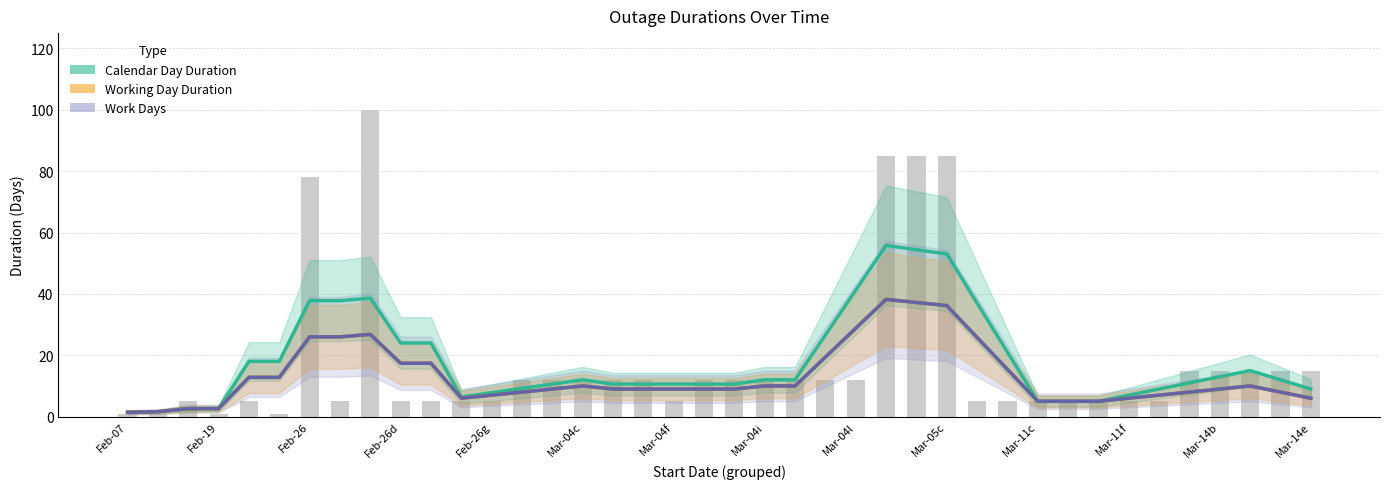

Reading left to right, extract all data points from this chart.

Calendar Day Duration: 1.4	1.6	2.6	2.6	18.0	18.0	37.8	37.8	38.6	24.0	24.0	6.4	7.8	9.2	10.6	12.0	10.6	10.6	10.6	10.6	10.6	12.0	12.0	26.6	41.2	55.8	54.4	53.0	37.0	21.0	5.0	5.0	5.0	7.0	9.0	11.0	13.0	15.0	12.0	9.0
Working Day Duration: 1.4	1.6	2.6	2.6	12.8	12.8	26.0	26.0	26.8	17.4	17.4	6.0	7.0	8.0	9.0	10.0	9.0	9.0	9.0	9.0	9.0	10.0	10.0	19.4	28.8	38.2	37.2	36.2	25.8	15.4	5.0	5.0	5.0	6.0	7.0	8.0	9.0	10.0	8.0	6.0
Work Days: 1.4	1.6	2.6	2.6	12.8	12.8	26.0	26.0	26.8	17.4	17.4	6.0	7.0	8.0	9.0	10.0	9.0	9.0	9.0	9.0	9.0	10.0	10.0	19.4	28.8	38.2	37.2	36.2	25.8	15.4	5.0	5.0	5.0	6.0	7.0	8.0	9.0	10.0	8.0	6.0